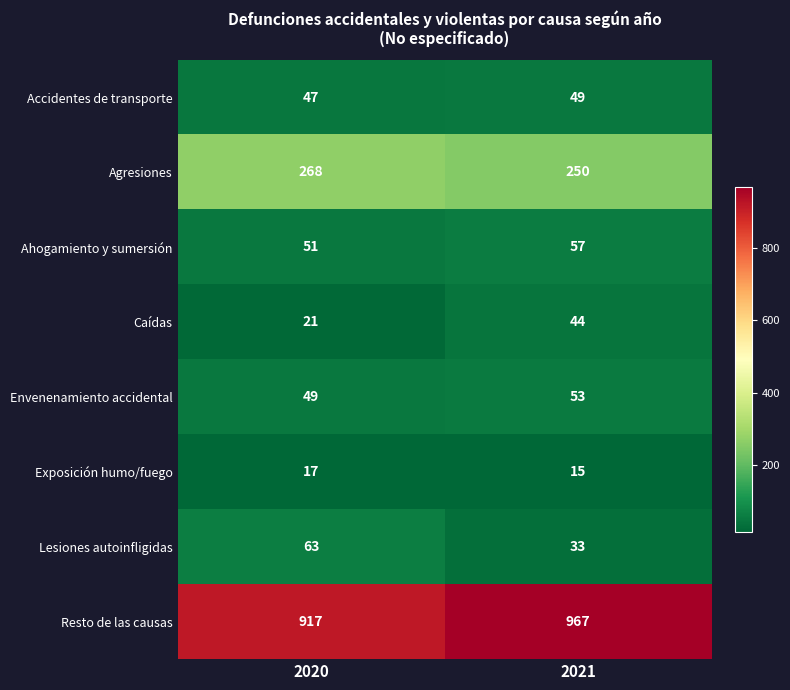

True or false: Agresiones has a value of 268 at 2020.

True